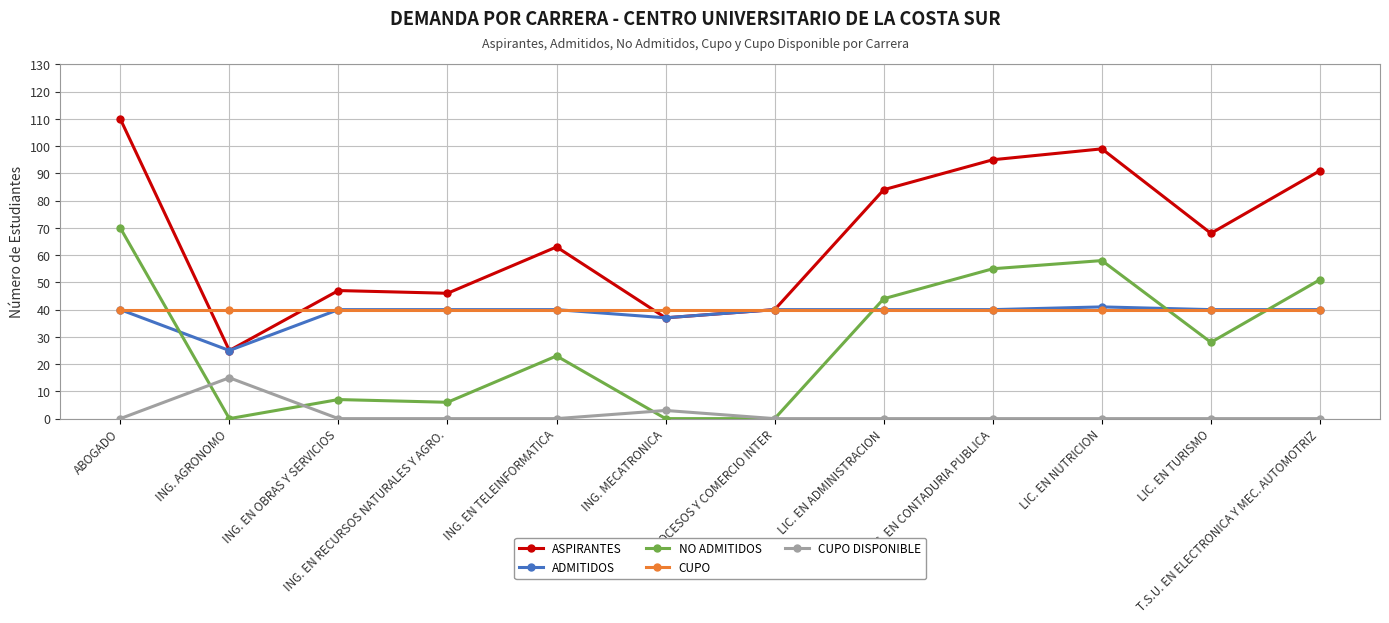

What is the spread (max minus min) of values at ING. EN TELEINFORMATICA?

63